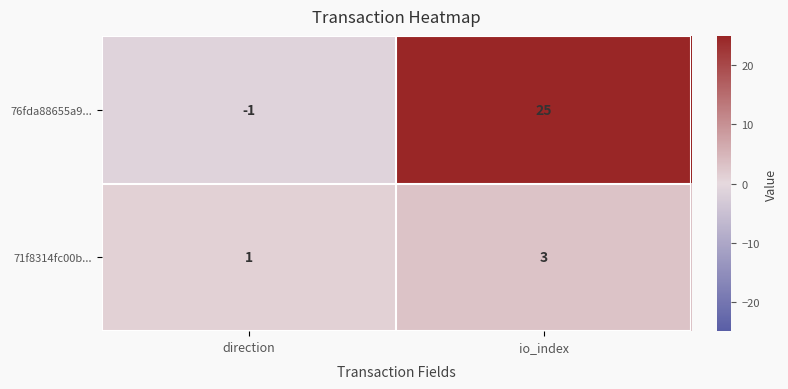

Rank the series by their average value, from highest to lowest.

76fda88655a9..., 71f8314fc00b...